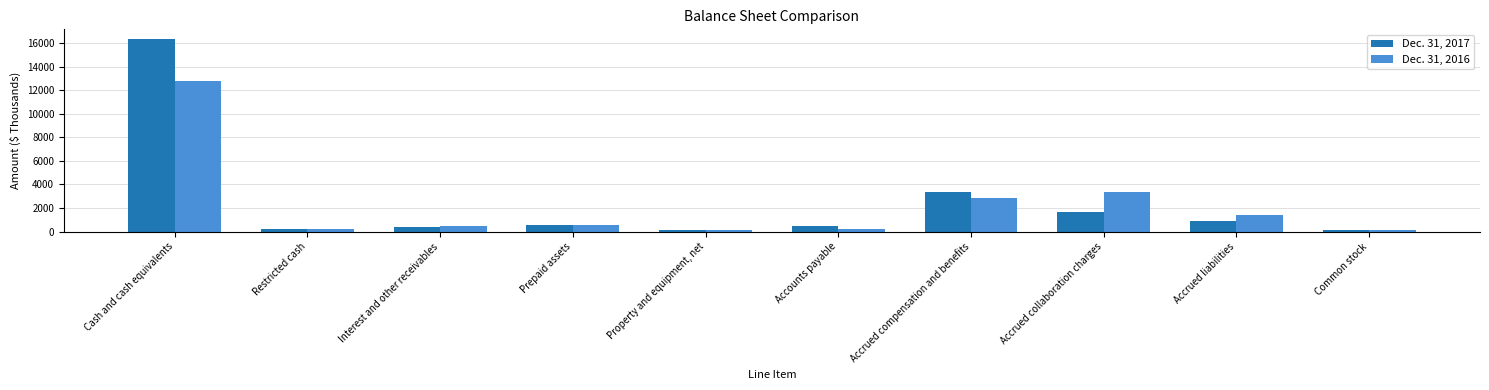

Rank the series by their average value, from highest to lowest.

Dec. 31, 2017, Dec. 31, 2016